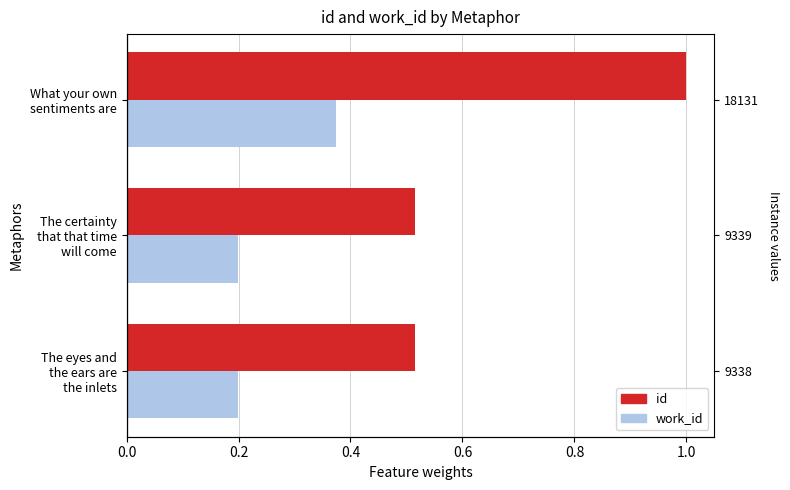

Between The certainty that that time will come and The eyes and the ears are the inlets, which is larger?

The certainty that that time will come